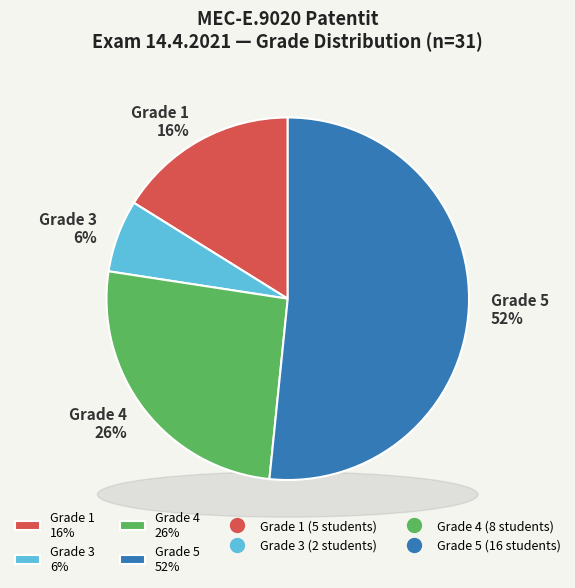

Count the number of slices in the pie.

5